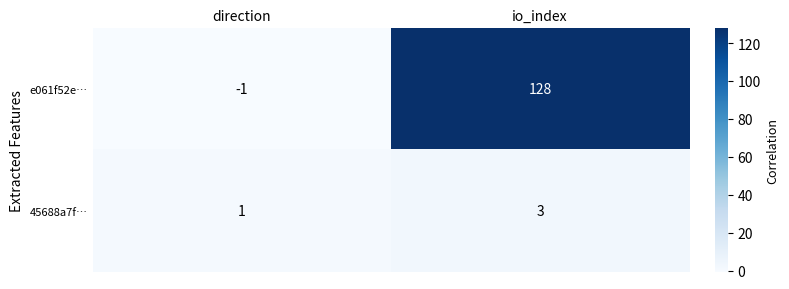

The value of 45688a7f… at io_index is 1. True or false?

False